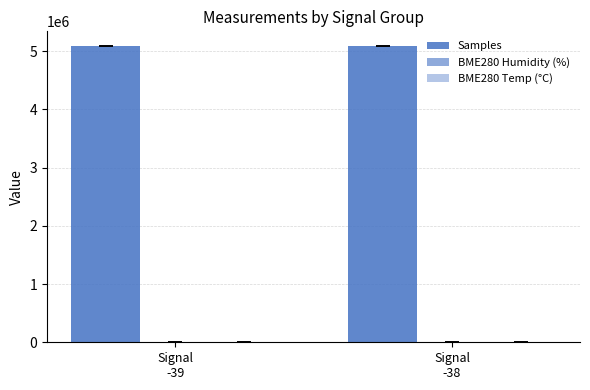

How many categories are shown in the chart?

2